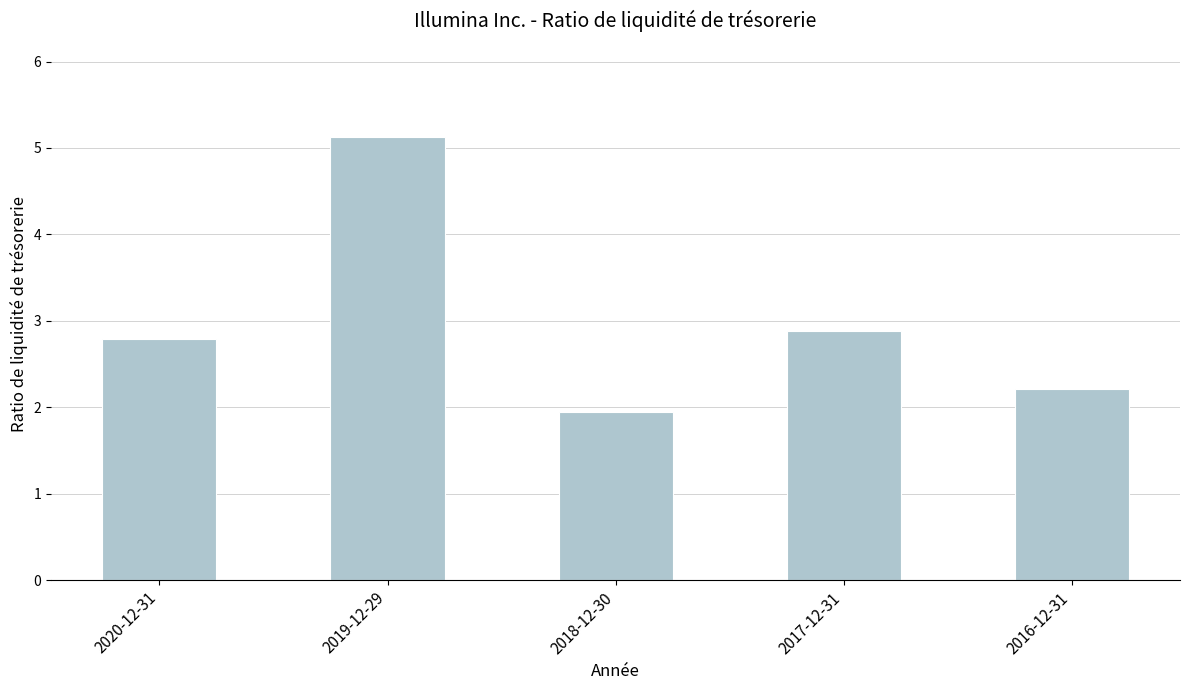

Rank the categories by value from lowest to highest.

2018-12-30, 2016-12-31, 2020-12-31, 2017-12-31, 2019-12-29